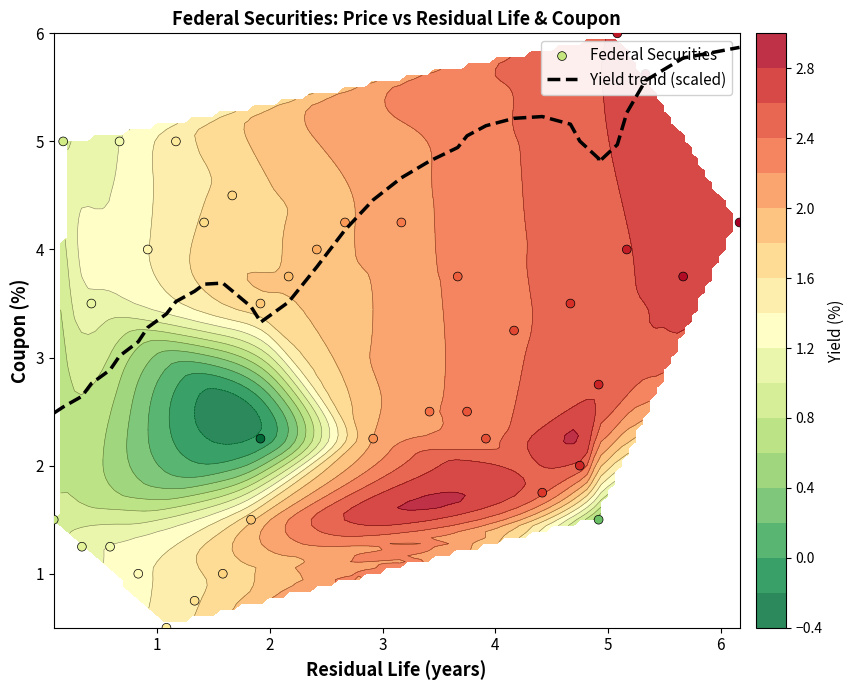

What is the difference between the second highest and minimum values in the Federal Securities series?

5.1